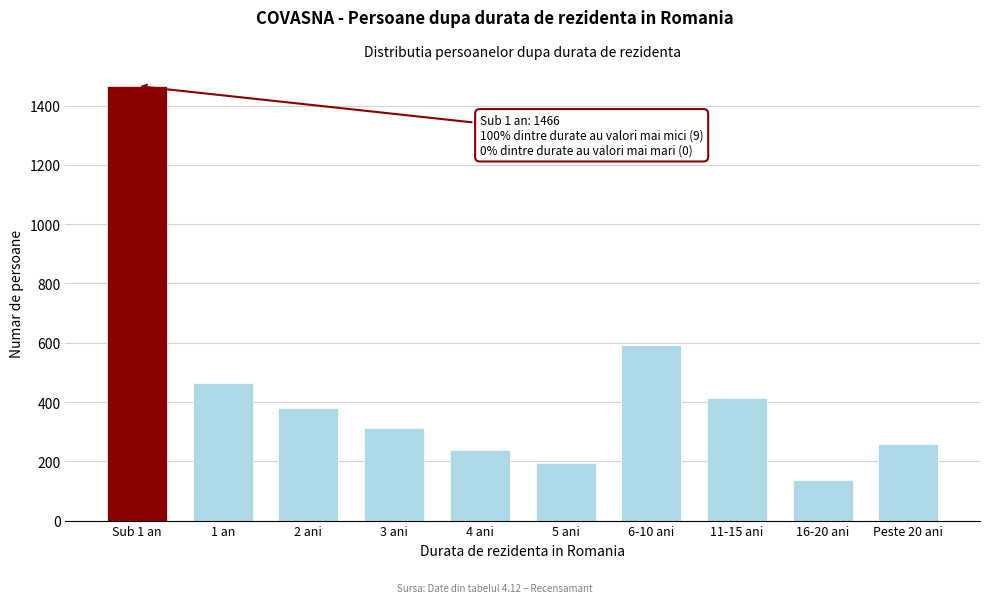

Reading left to right, extract all data points from this chart.

Sub 1 an=1466	1 an=465	2 ani=380	3 ani=312	4 ani=238	5 ani=193	6-10 ani=594	11-15 ani=415	16-20 ani=136	Peste 20 ani=259